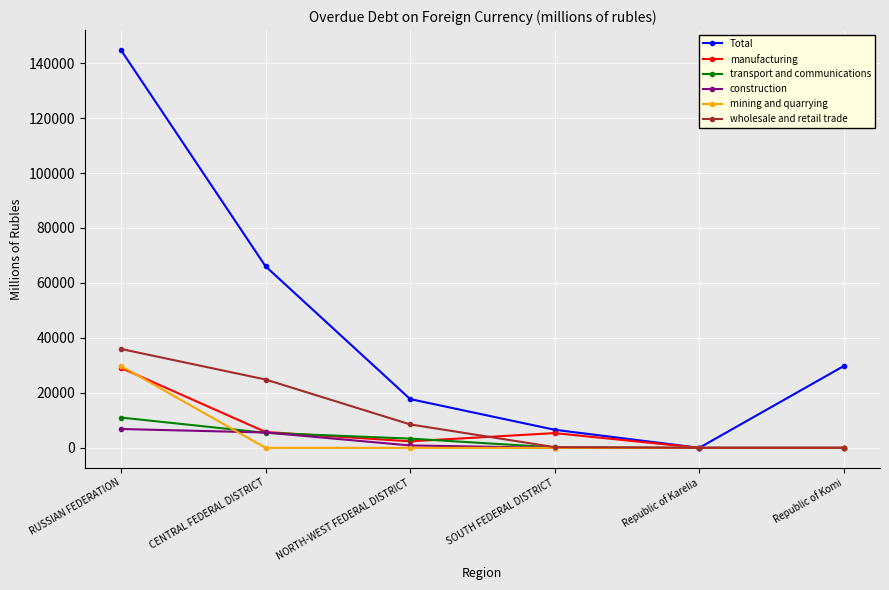

At which category is the sum across all series the highest?

RUSSIAN FEDERATION